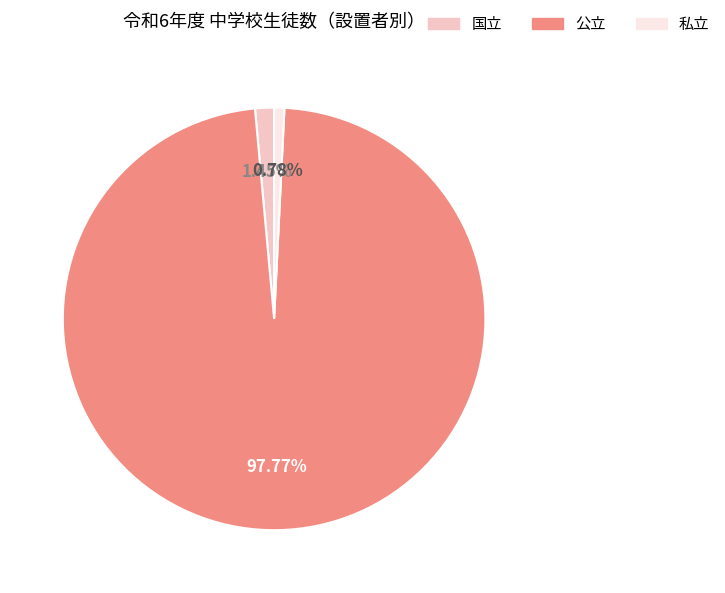

How many segments does this pie chart have?

3